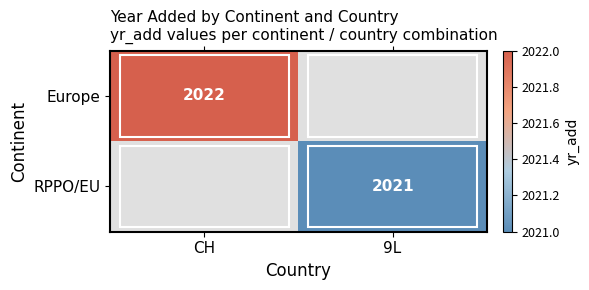

Is it true that Europe equals 2022 at CH?

True